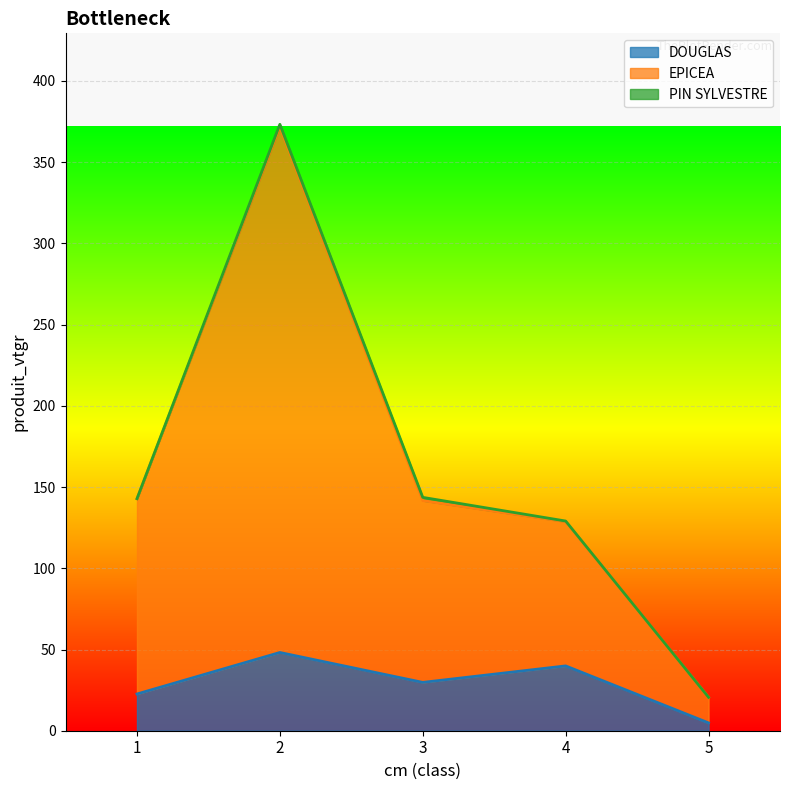

Which series changed the most between 1 and 4?

DOUGLAS